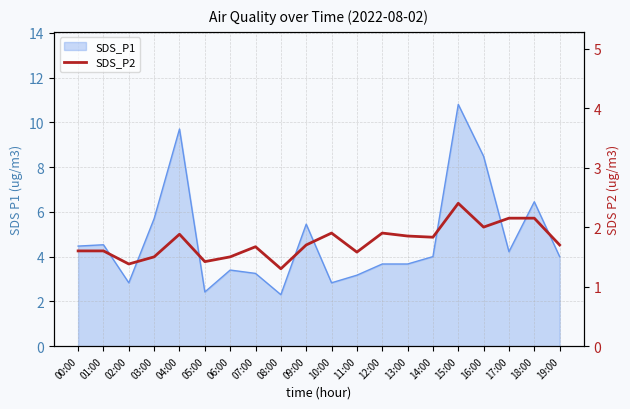

Is it true that the value at 02:00 is 1.4?

True